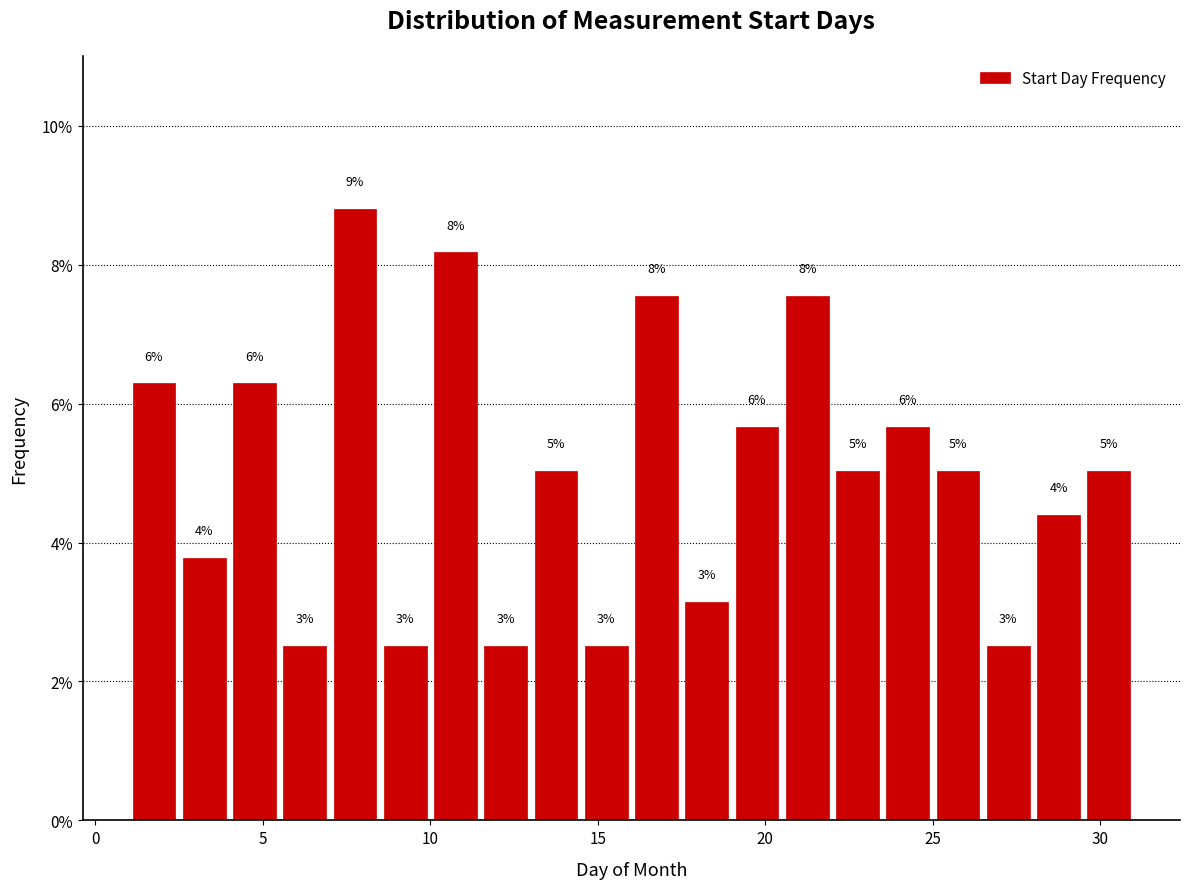

Read against the x-axis, roughly where is the centre of the tallest bar?

8.0